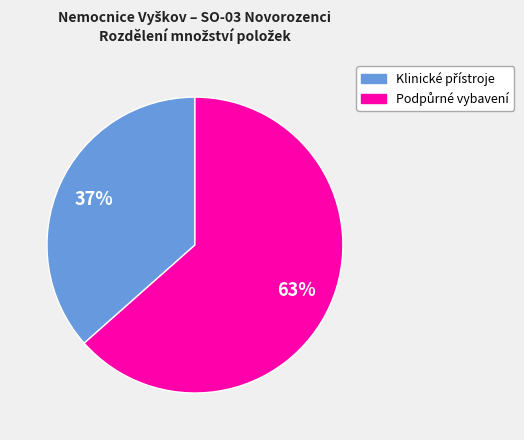

To the nearest percent, what is the average slice percentage?

50%